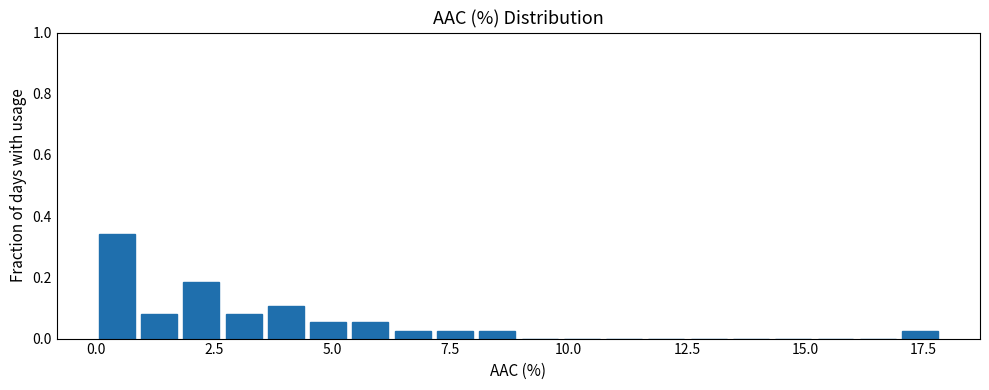

Around what value on the x-axis is the tallest bar? Give the approximate position of its centre, as read against the axis.

0.5